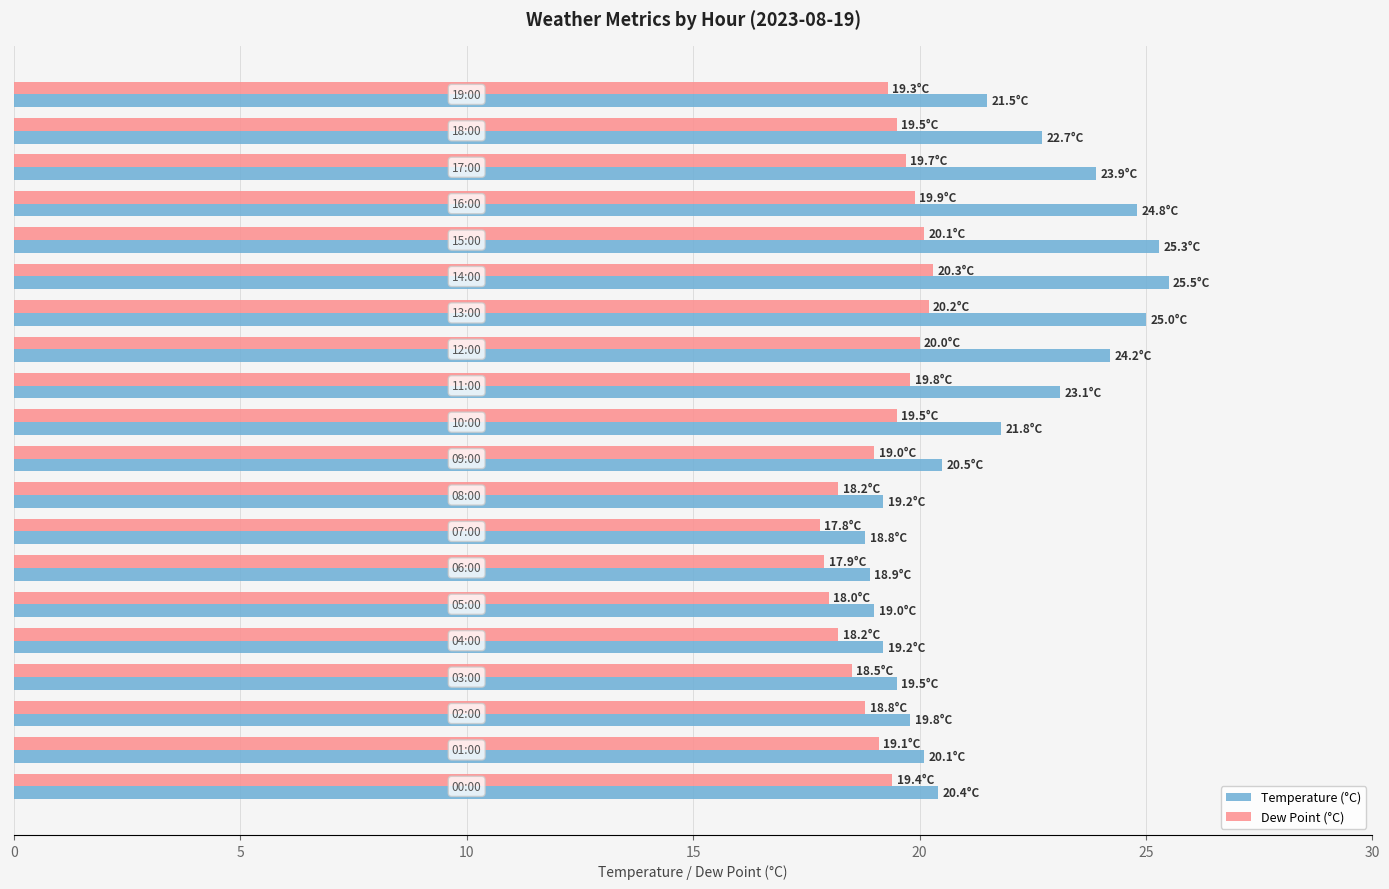

Which series has the largest total across all categories?

Temperature (°C)